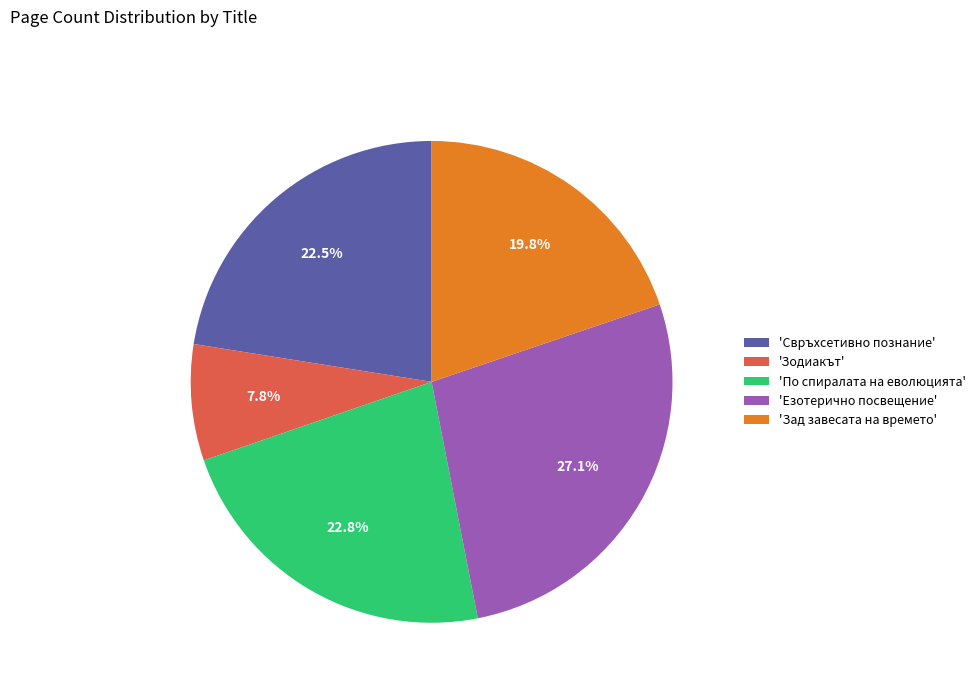

What is the total percentage of 'Езотерично посвещение' and 'Зад завесата на времето'?

46.9%